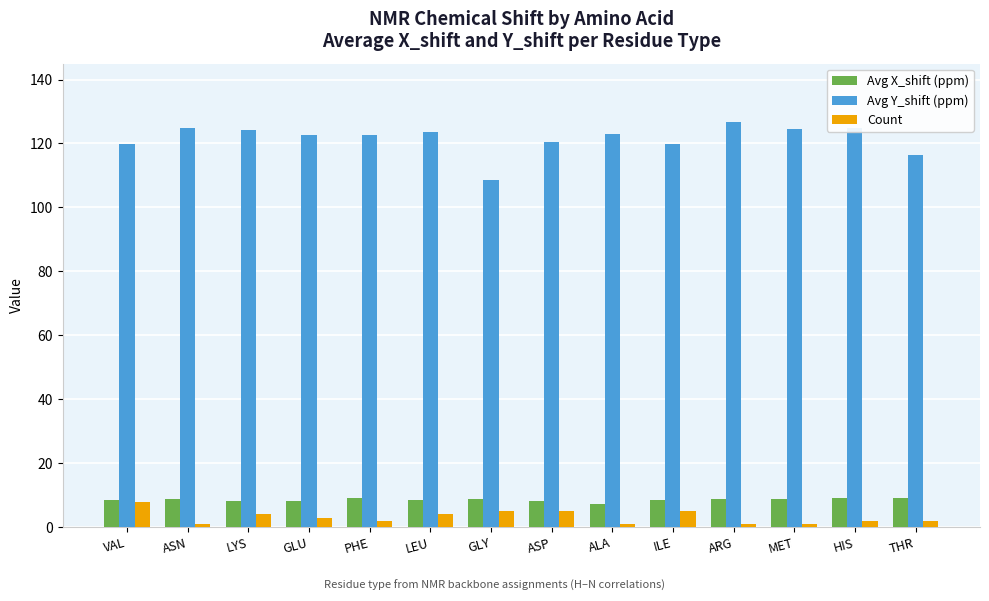

True or false: Avg X_shift (ppm) has a value of 2.0 at THR.

False